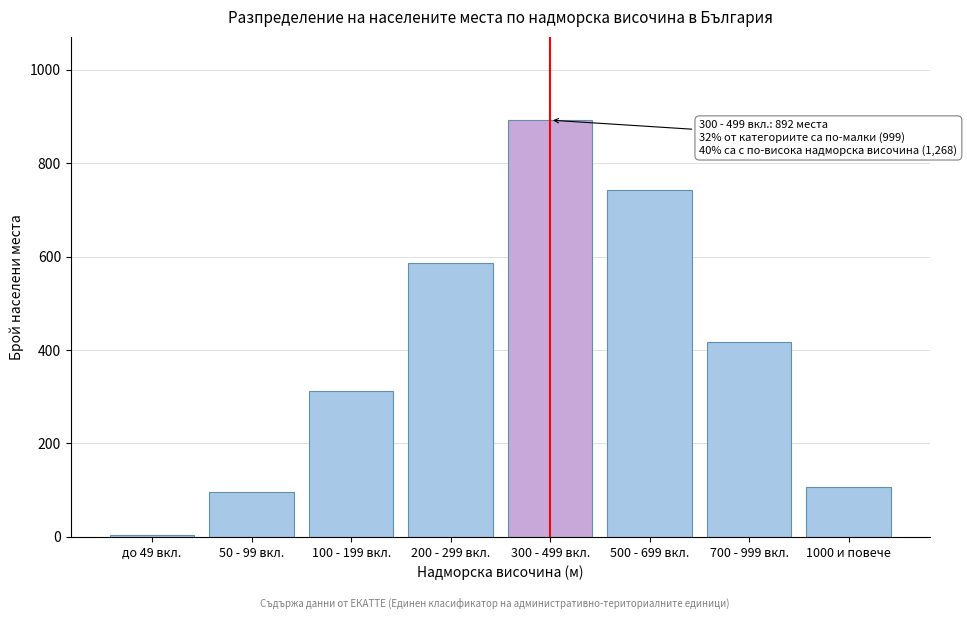

Reading right to left, what are all the values shown in this chart?

107	418	743	892	587	312	96	4